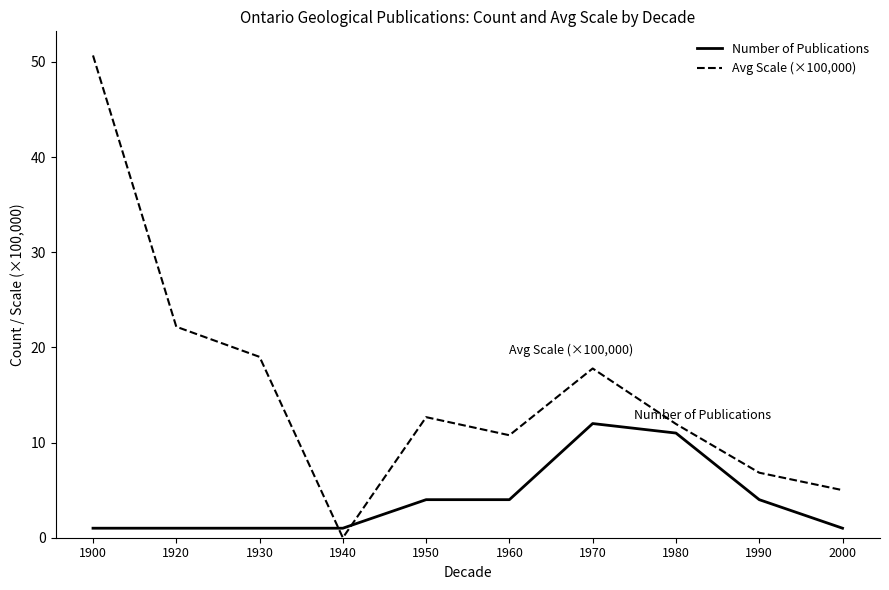

Which series has the largest total across all categories?

Avg Scale (×100,000)